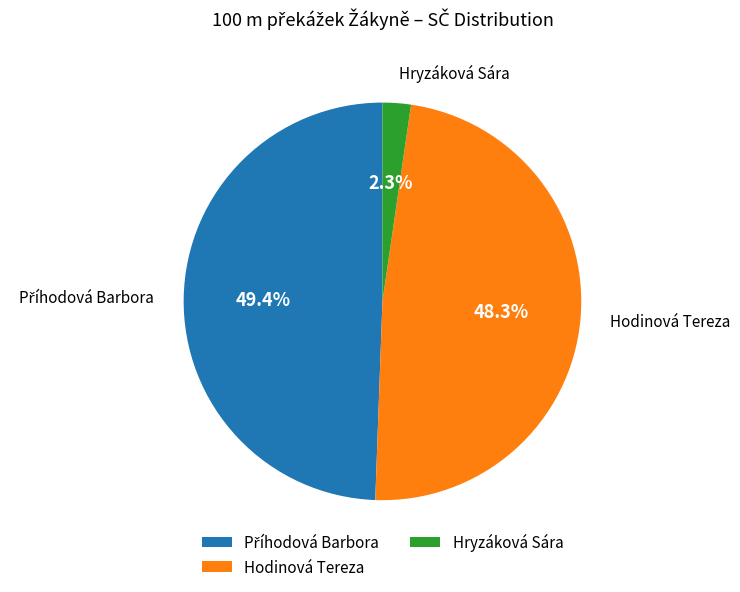

Approximately how many times larger is the value at Hodinová Tereza compared to Hryzáková Sára?

21.0